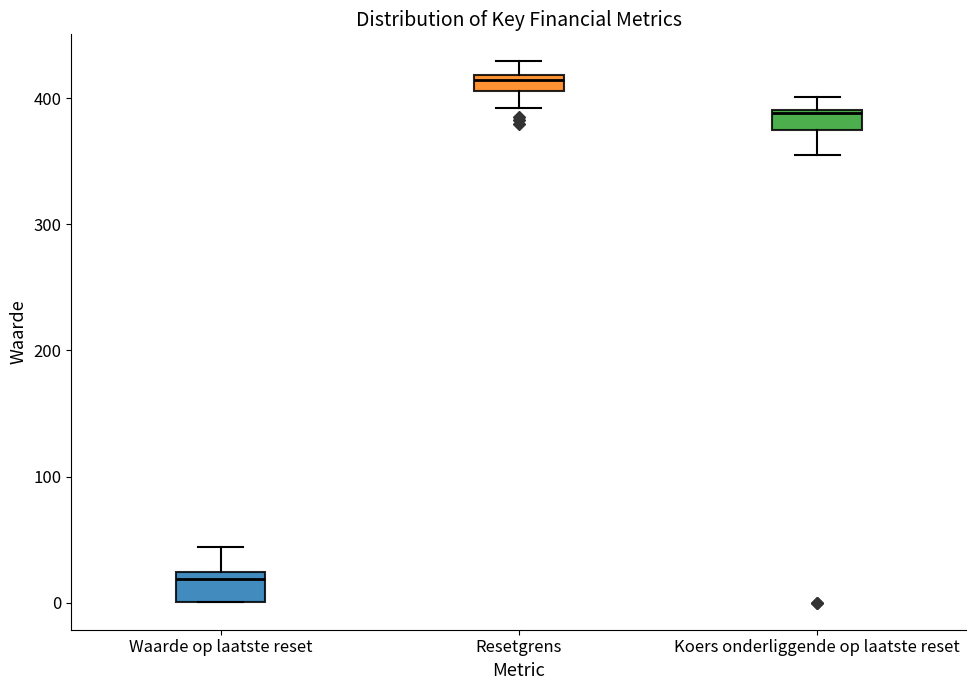

Which box has the lowest median line?

Waarde op laatste reset